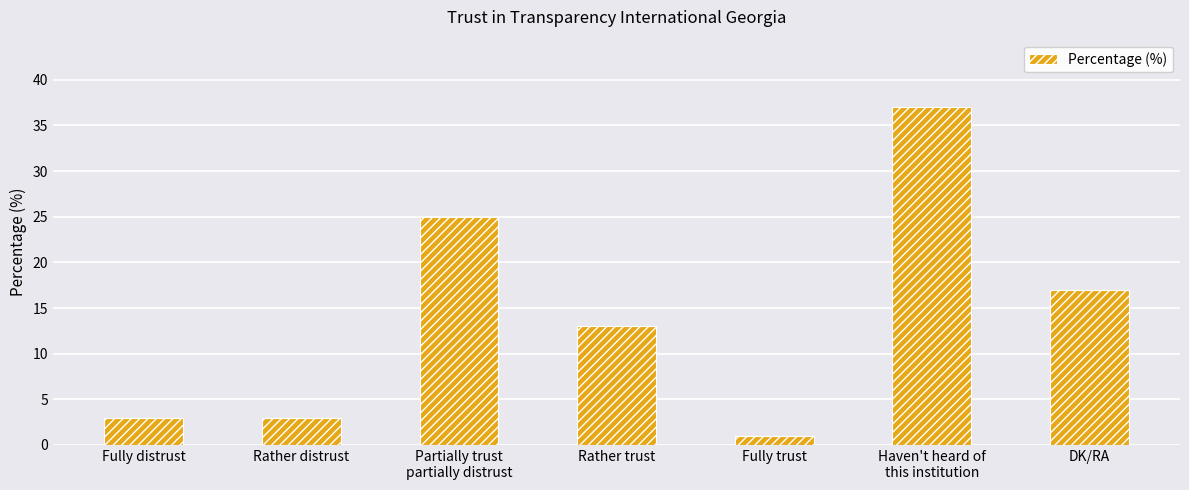

What is the greatest value displayed?

37